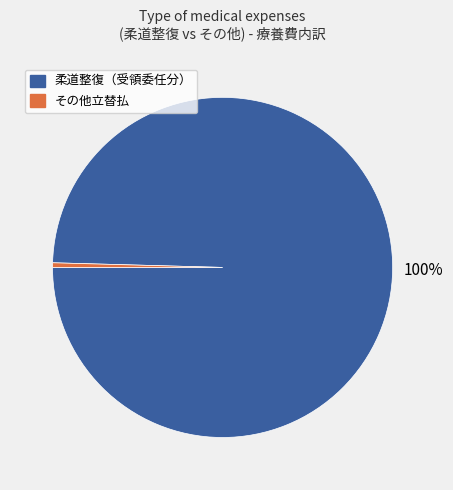

Which slice is the smallest?

その他立替払